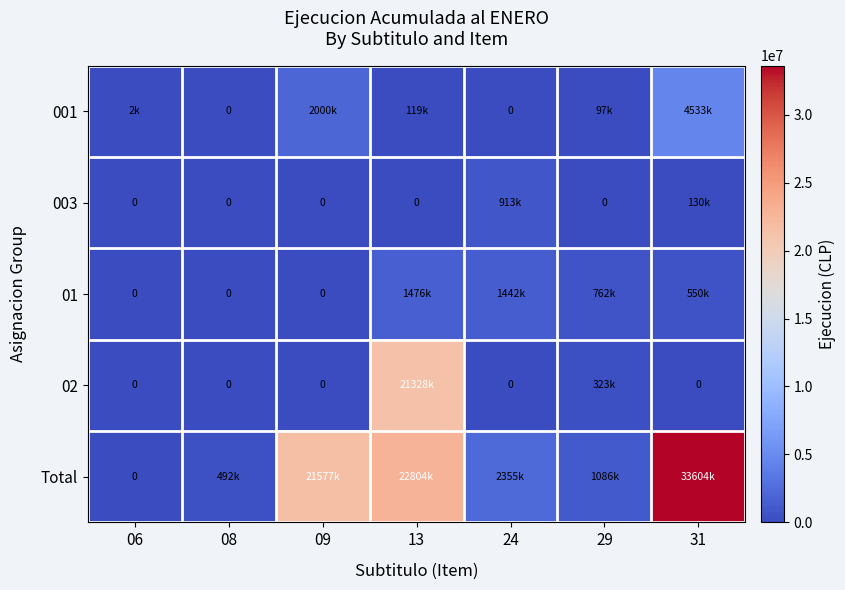

At 31, list the series in order from largest to smallest.

Total, 001, 01, 003, 02